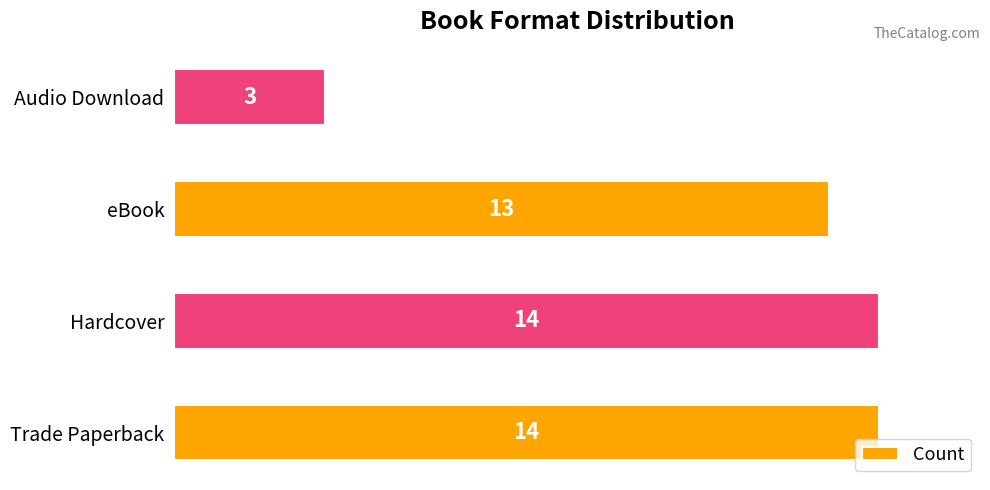

What is the average value?

11